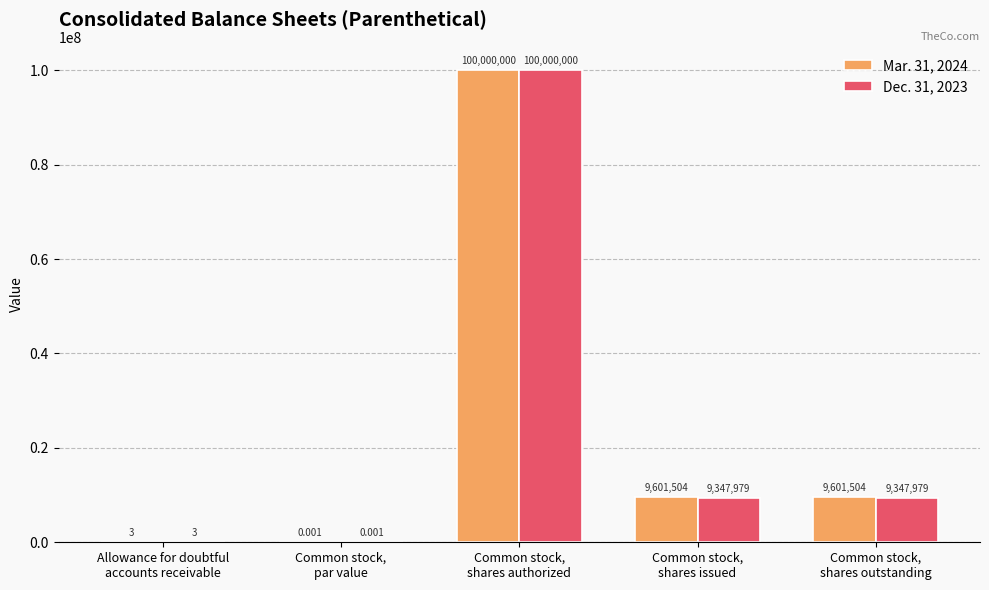

The value of Mar. 31, 2024 at Common stock,
shares outstanding is 13979712.6. True or false?

False